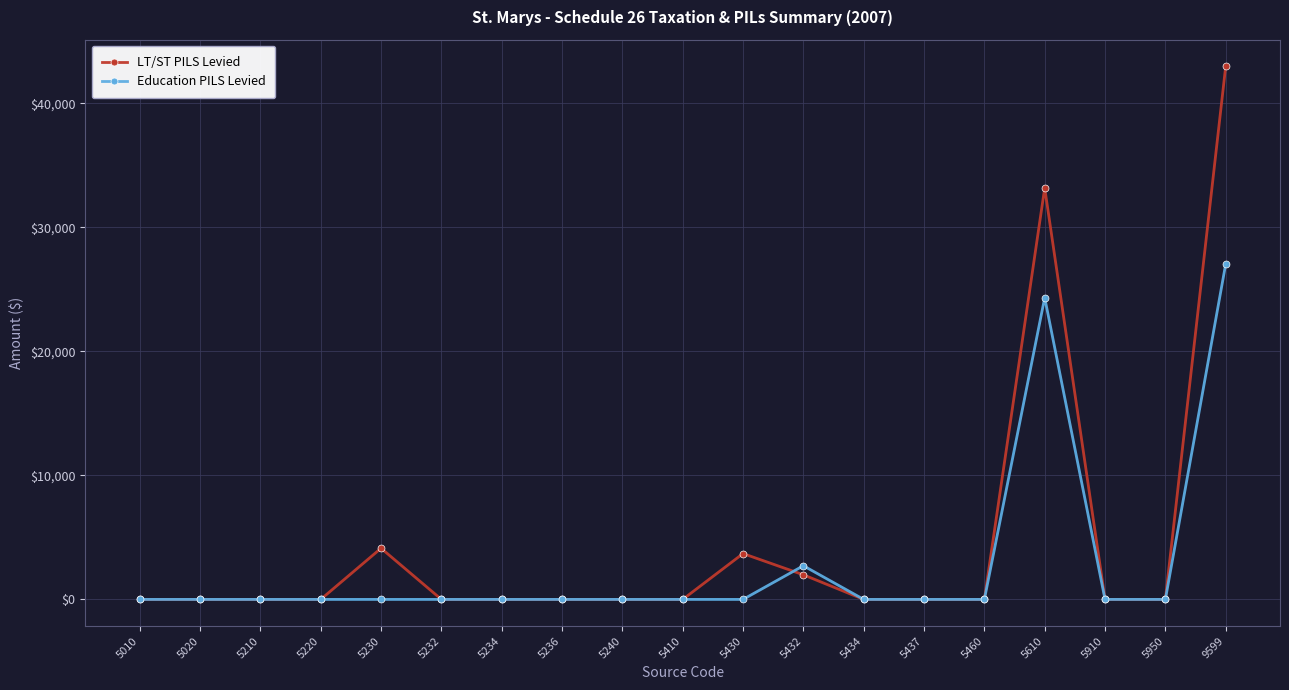

Reading left to right, transcribe all the data shown in this chart.

LT/ST PILS Levied: 5010=0	5020=0	5210=0	5220=0	5230=4125	5232=0	5234=0	5236=0	5240=0	5410=0	5430=3695	5432=1984	5434=0	5437=0	5460=0	5610=33170	5910=0	5950=0	9599=42974
Education PILS Levied: 5010=0	5020=0	5210=0	5220=0	5230=0	5232=0	5234=0	5236=0	5240=0	5410=0	5430=0	5432=2714	5434=0	5437=0	5460=0	5610=24323	5910=0	5950=0	9599=27037